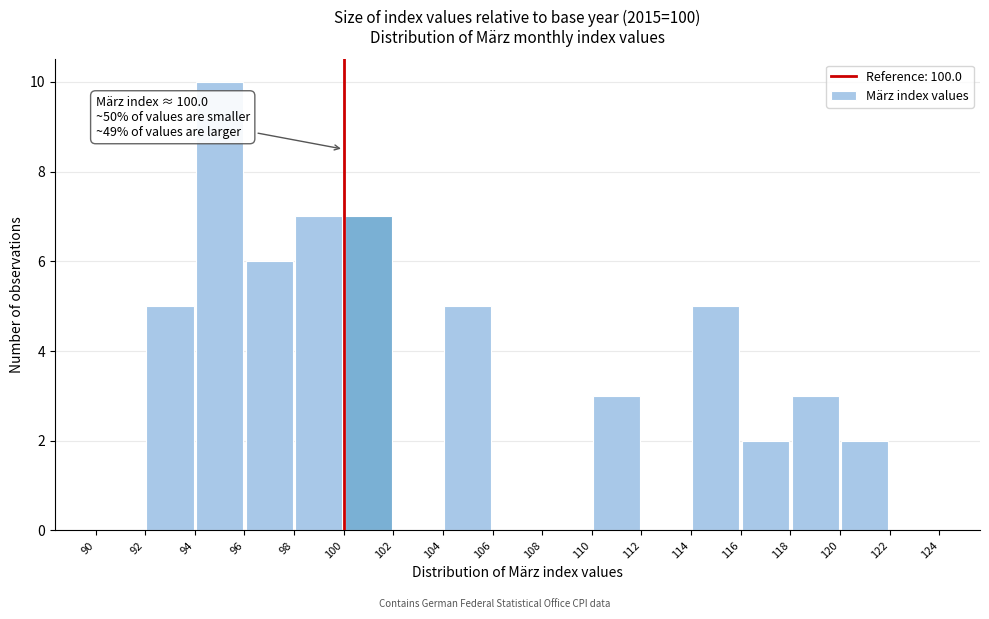

Which range on the x-axis has the tallest bar?

94 to 96